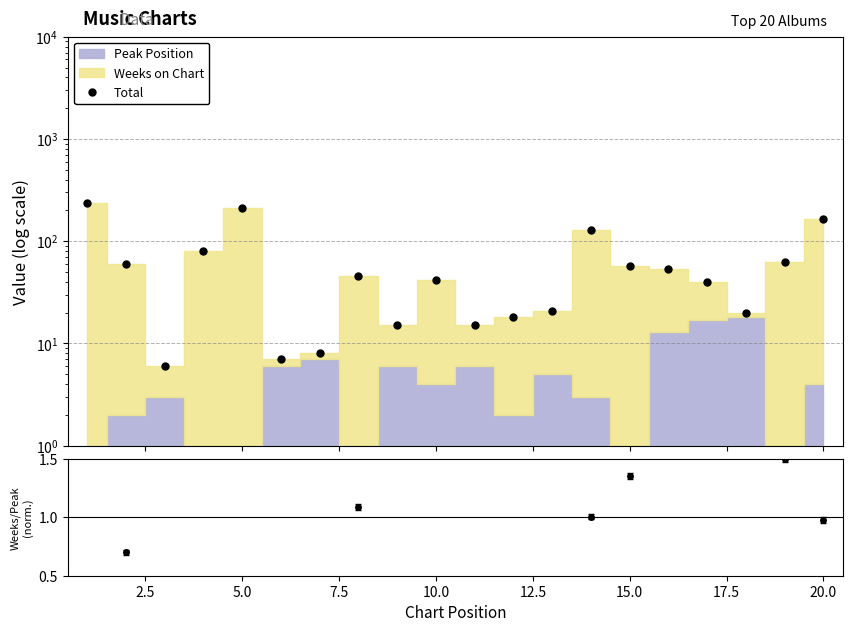

Which series has the largest total across all categories?

Total